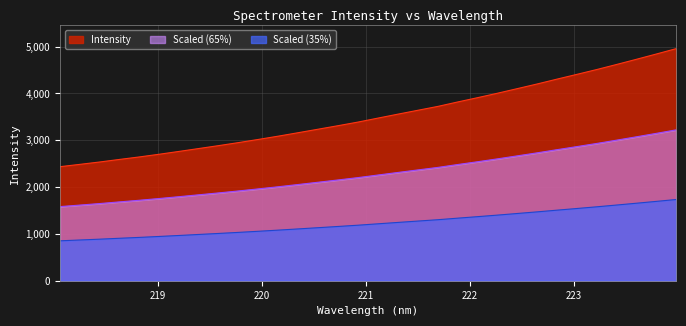

Reading left to right, list all the values displayed in this chart.

218.0596=2436.3	218.2508=2486.2	218.442=2536.9	218.6332=2592.1	218.8244=2645.3	219.0156=2703.0	219.2067=2763.6	219.3979=2825.8	219.589=2888.0	219.7801=2952.9	219.9712=3020.8	220.1623=3090.7	220.3533=3164.3	220.5444=3238.9	220.7354=3313.6	220.9264=3390.7	221.1174=3475.3	221.3083=3559.3	221.4993=3642.0	221.6902=3724.1	221.8812=3819.0	222.0721=3910.7	222.263=4005.4	222.4538=4103.9	222.6447=4203.3	222.8355=4307.1	223.0264=4408.6	223.2172=4511.8	223.408=4620.0	223.5987=4730.6	223.7895=4843.2	223.9802=4958.1